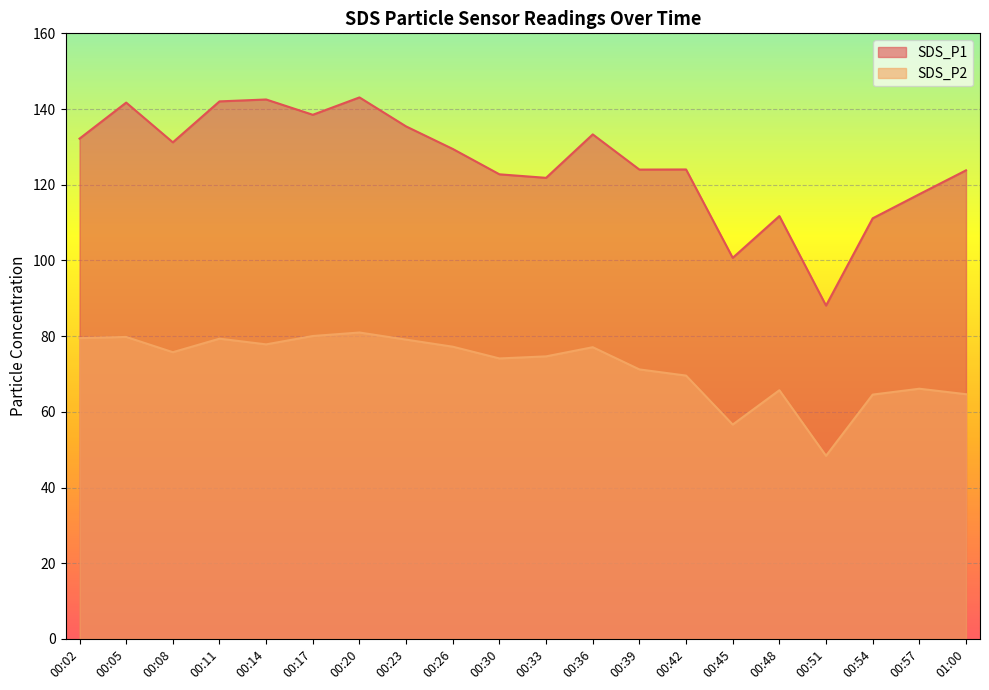

What is the total value across all series at 00:45?

157.3